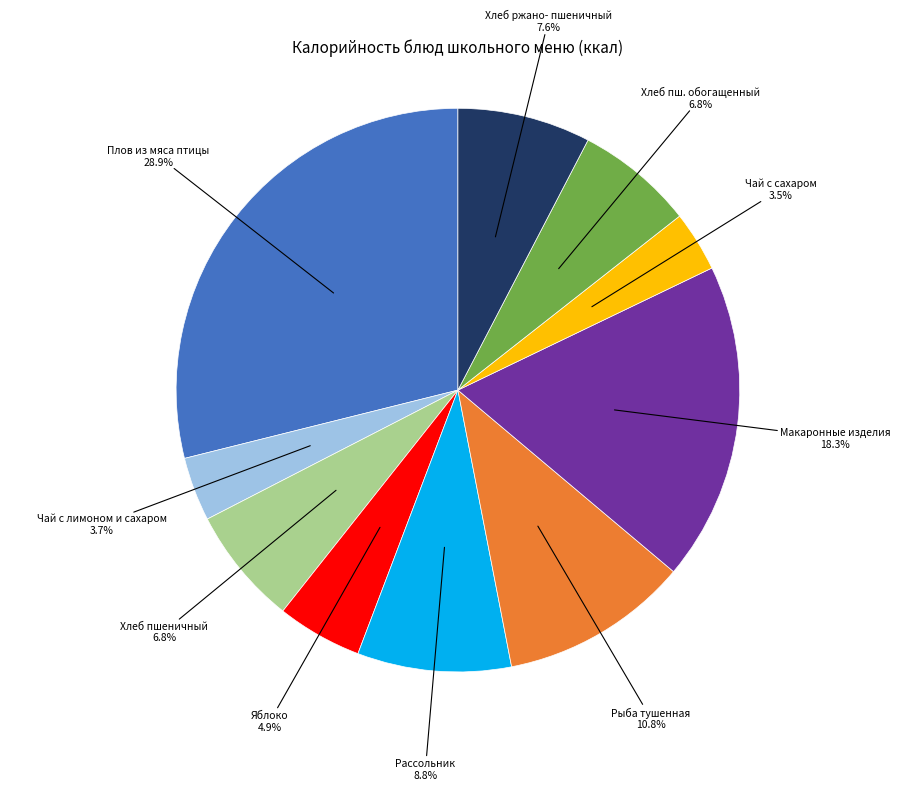

Which has a higher value, Хлеб ржано- пшеничный or Яблоко?

Хлеб ржано- пшеничный